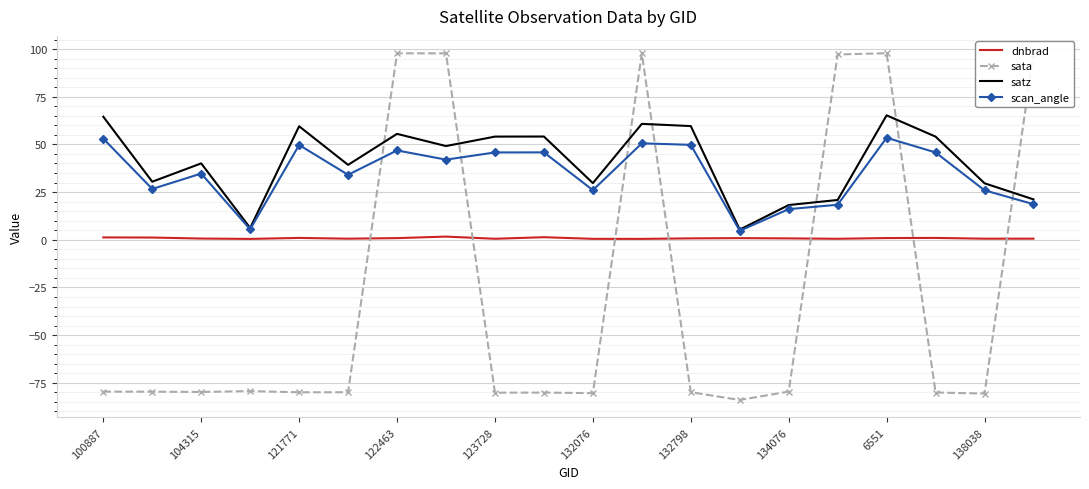

True or false: dnbrad has more than 1 points higher than both neighbors.

True